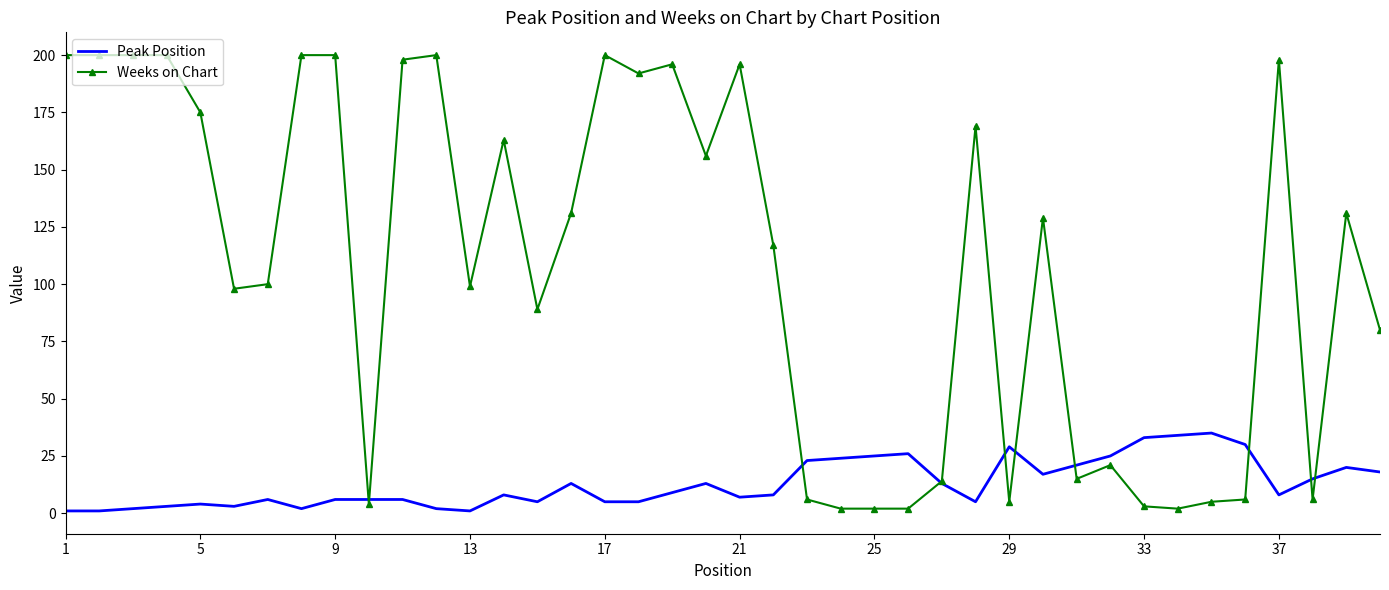

Which series has the largest total across all categories?

Weeks on Chart